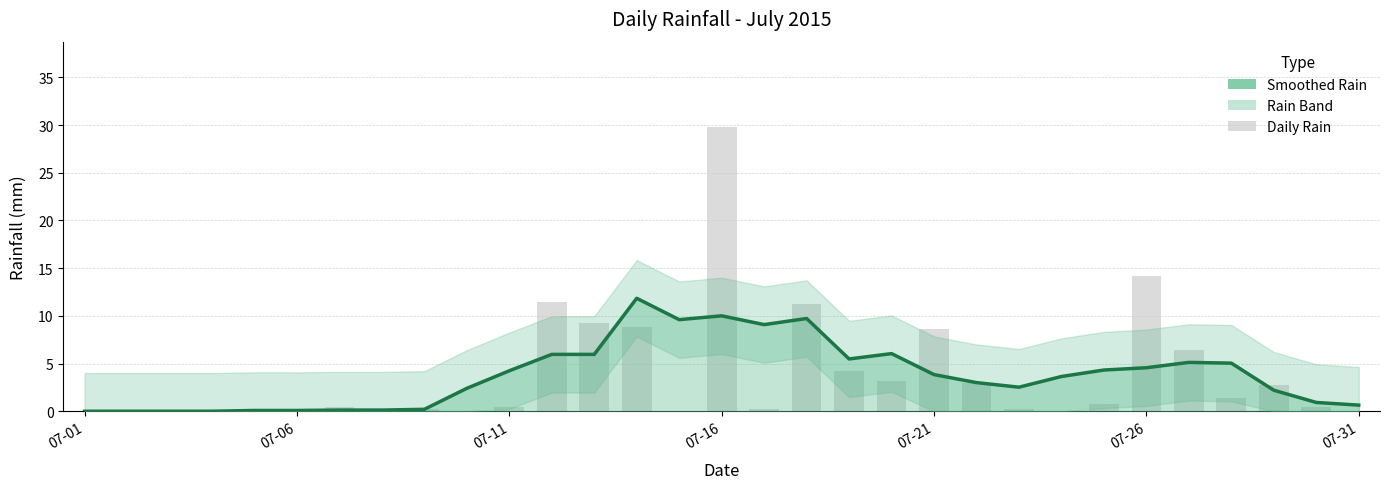

Reading left to right, extract all data points from this chart.

Rain Trend: 0.0	0.0	0.0	0.0	0.1	0.1	0.1	0.1	0.2	2.4	4.2	6.0	6.0	11.8	9.6	10.0	9.1	9.7	5.5	6.0	3.8	3.0	2.5	3.6	4.3	4.6	5.1	5.0	2.2	0.9	0.6
Daily Rain: 0.0	0.0	0.0	0.0	0.0	0.0	0.4	0.0	0.2	0.0	0.4	11.4	9.2	8.8	0.0	29.8	0.2	11.2	4.2	3.2	8.6	3.0	0.2	0.0	0.8	14.2	6.4	1.4	2.8	0.4	0.0